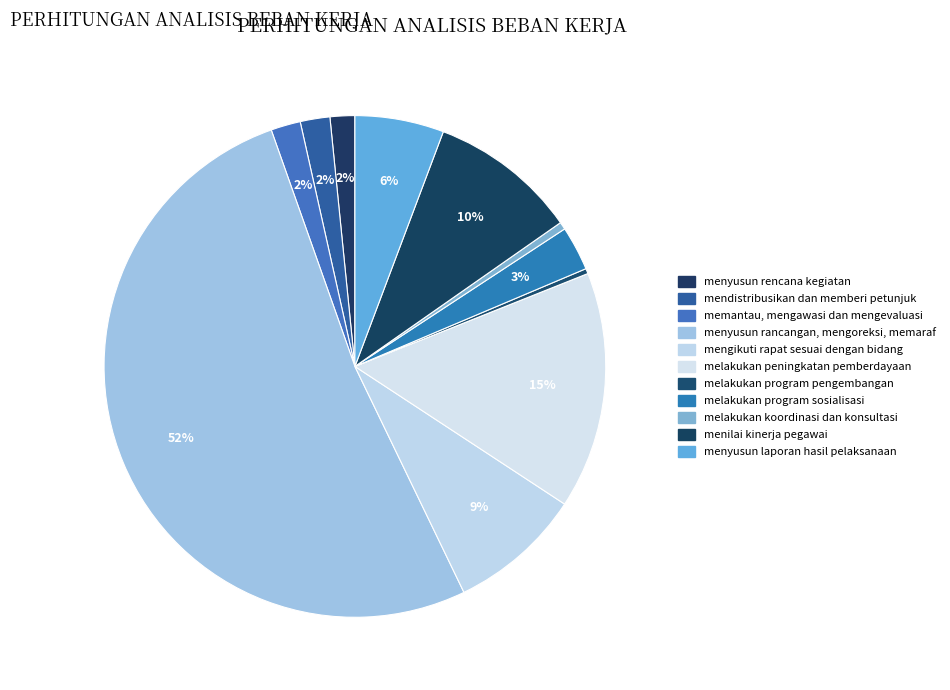

Which category accounts for the majority?

menyusun rancangan, mengoreksi, memaraf